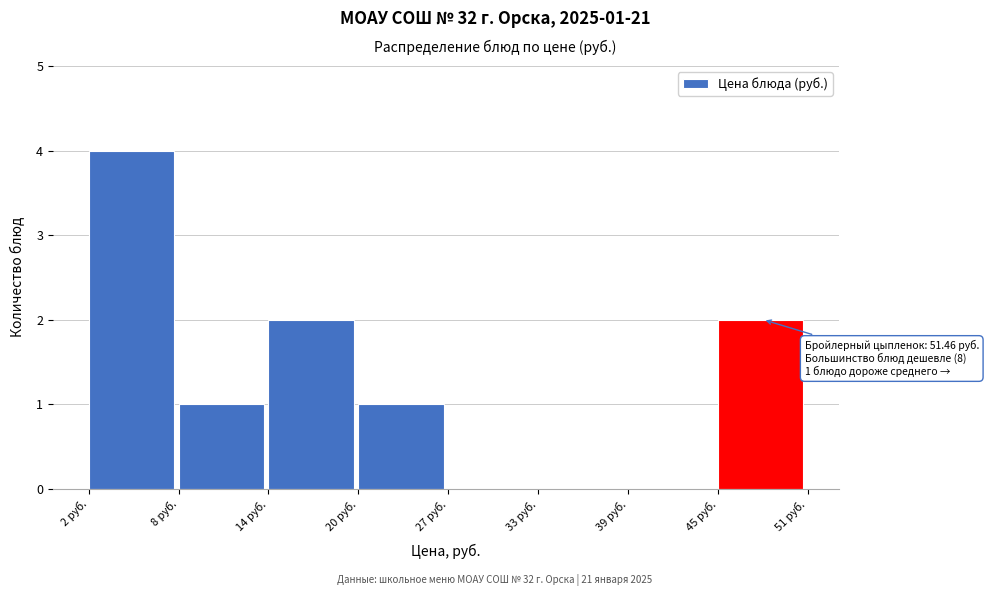

Over which range of the x-axis is the bar tallest?

2 to 8